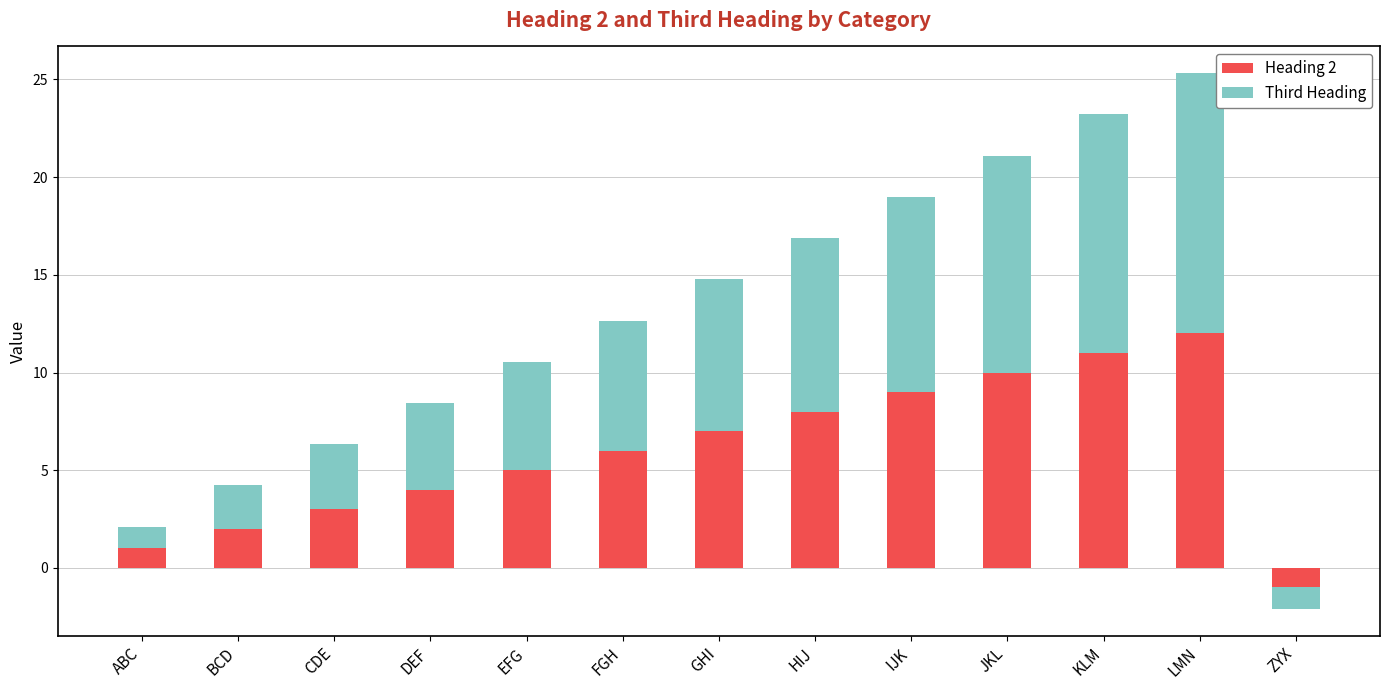

List the labels in order of Third Heading value, largest first.

LMN, KLM, JKL, IJK, HIJ, GHI, FGH, EFG, DEF, CDE, BCD, ABC, ZYX